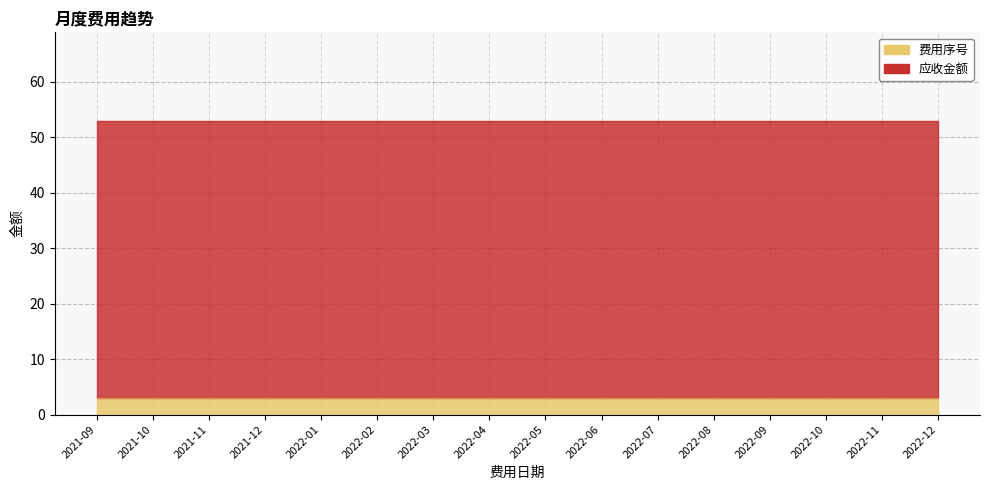

Is it true that 应收金额 equals 84 at 2021-09?

False